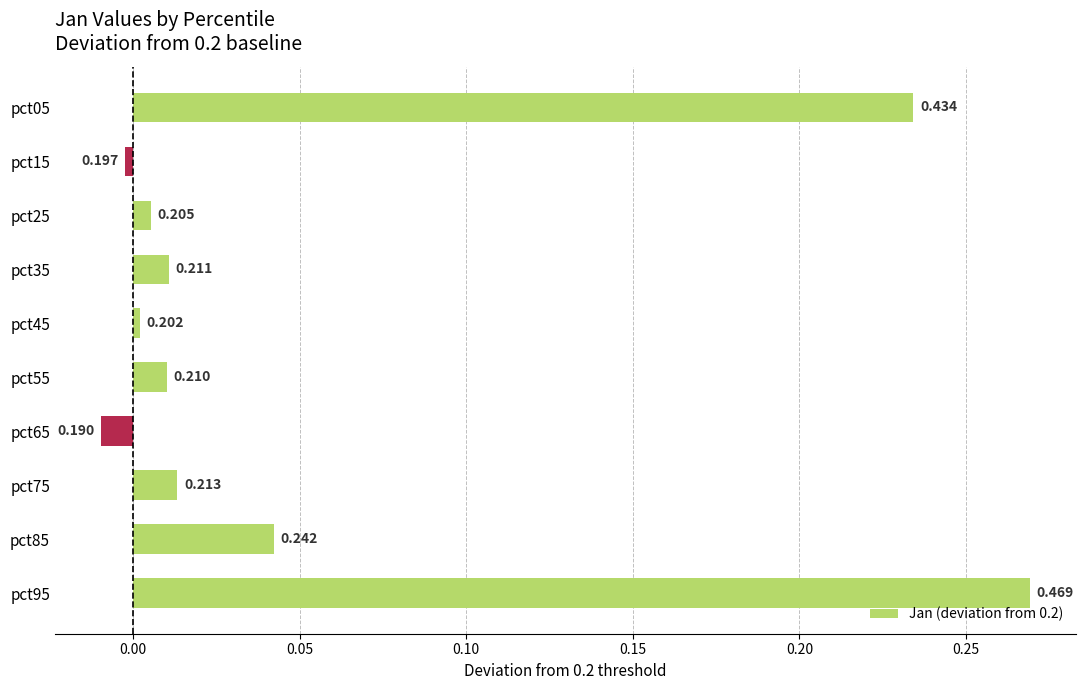

How many categories are shown in the chart?

10